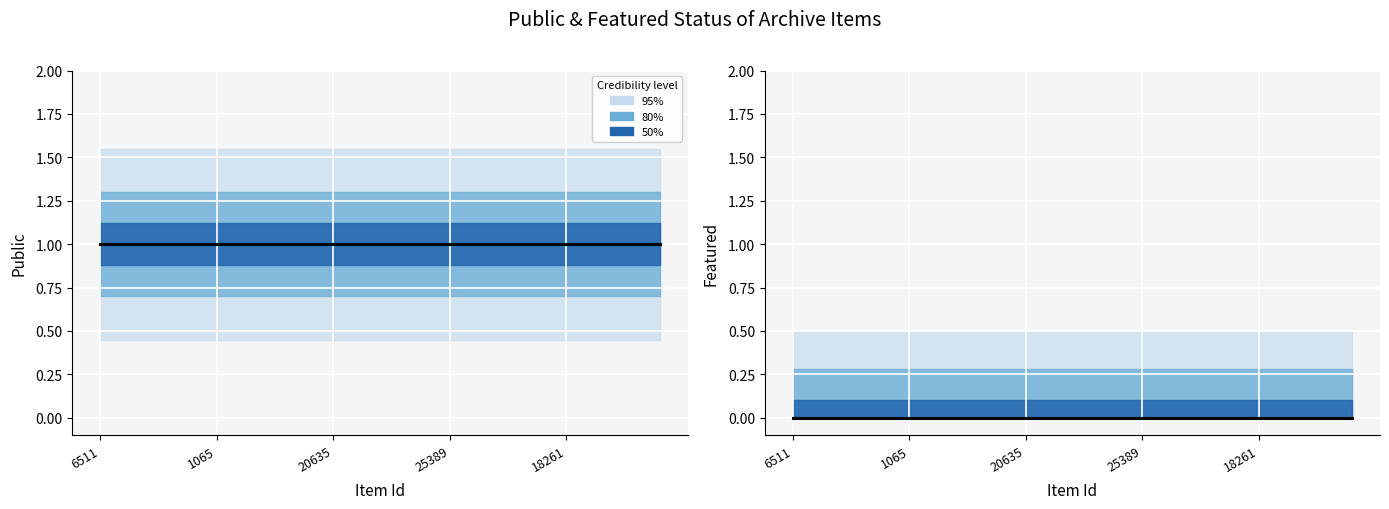

Which series changed the most between 10 and 13?

public